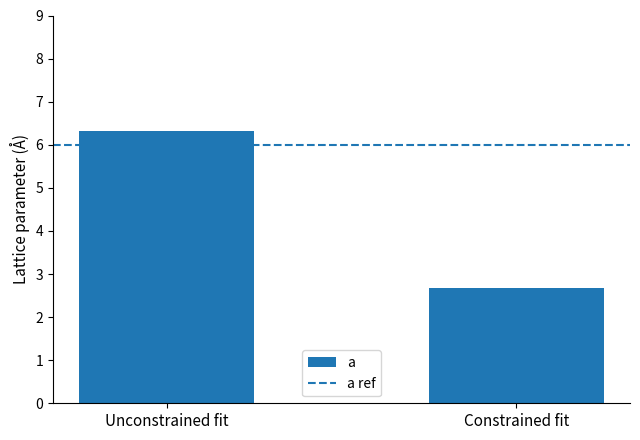

Reading left to right, transcribe all the data shown in this chart.

6.3	2.7